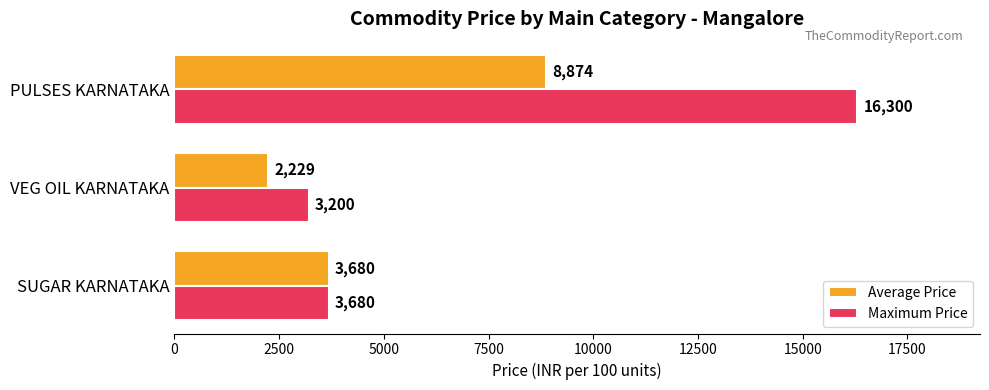

True or false: Average Price has a value of 3680 at SUGAR KARNATAKA.

True